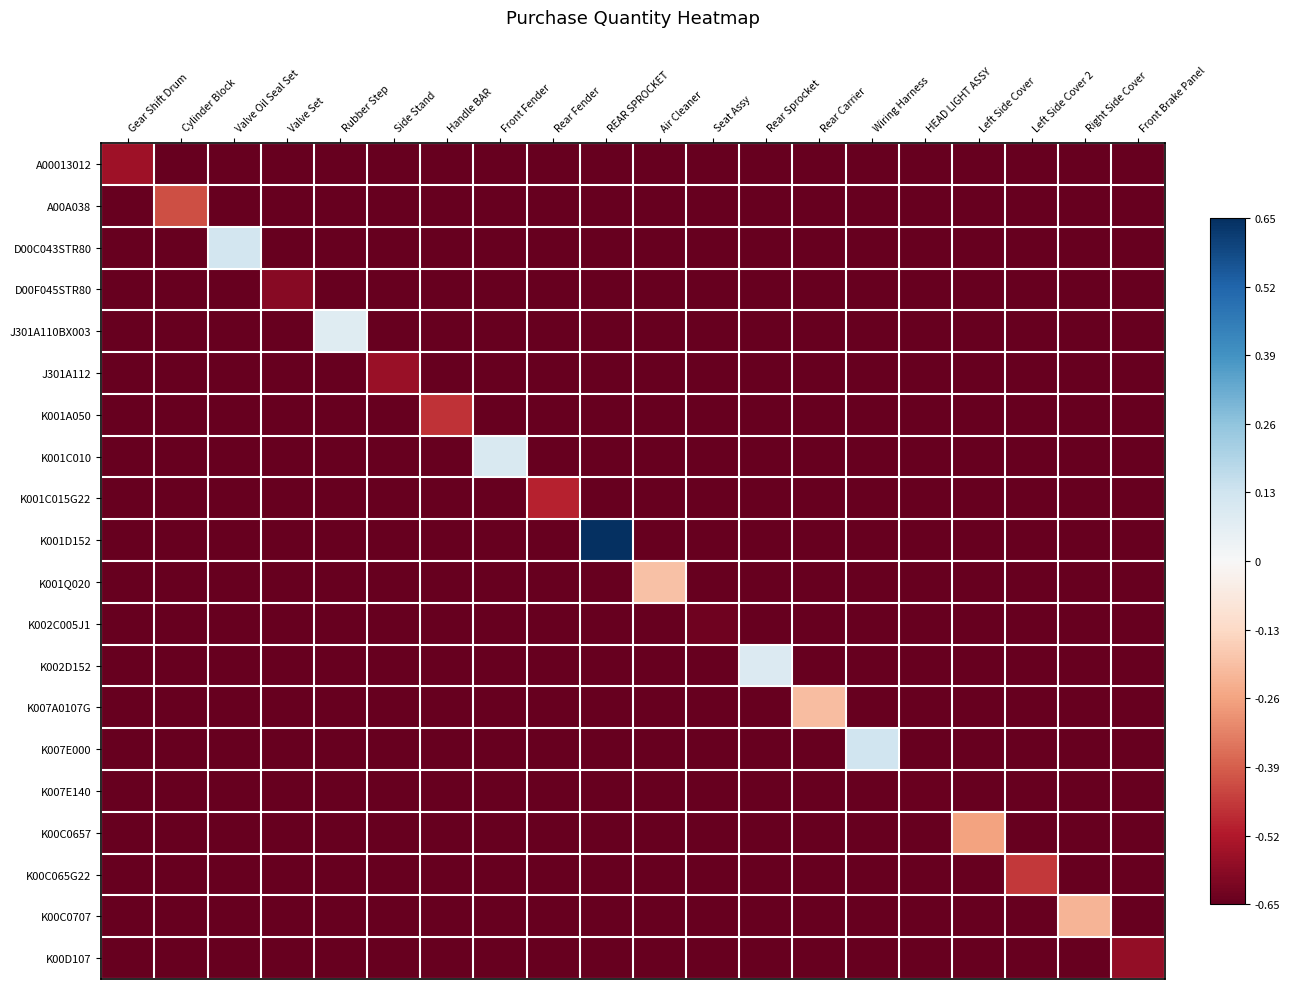

At REAR SPROCKET, list the series in order from largest to smallest.

K001D152, A00013012, A00A038, D00C043STR80, D00F045STR80, J301A110BX003, J301A112, K001A050, K001C010, K001C015G22, K001Q020, K002C005J1, K002D152, K007A0107G, K007E000, K007E140, K00C0657, K00C065G22, K00C0707, K00D107